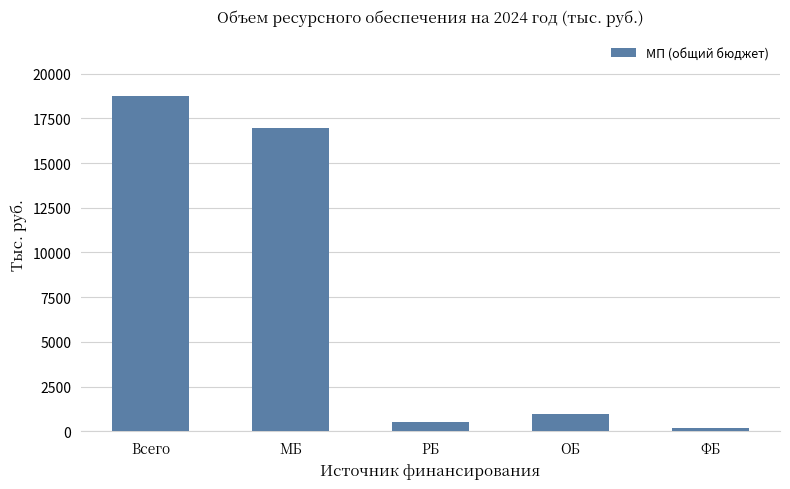

How many bars are there in total?

5